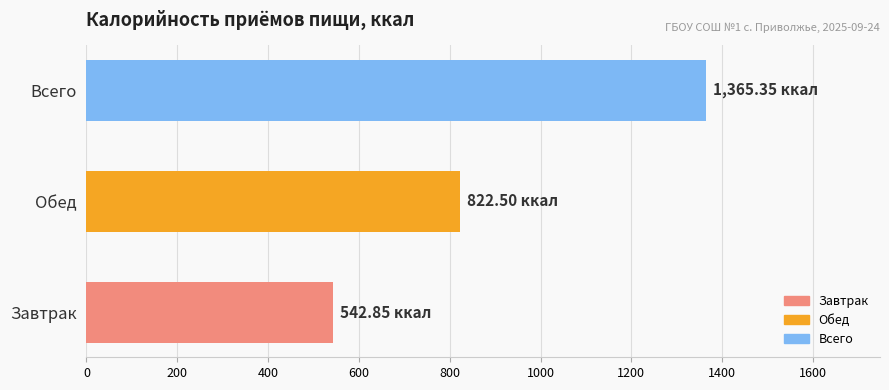

Are the bars grouped side by side (vs. stacked)?

No